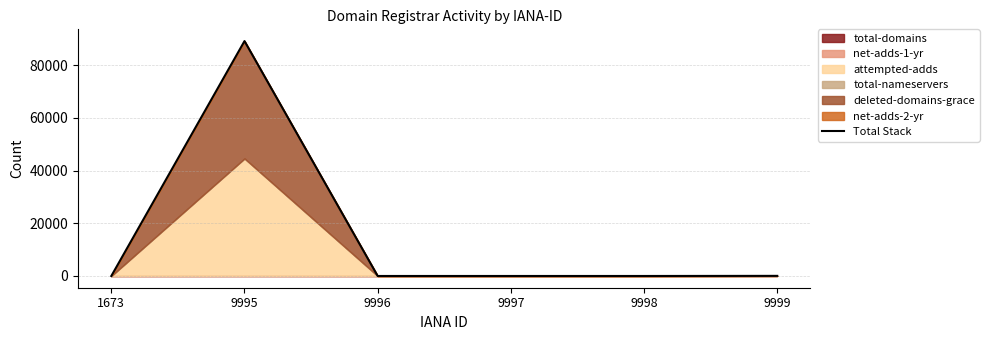

True or false: there are more than 1 points higher than both neighbors.

False